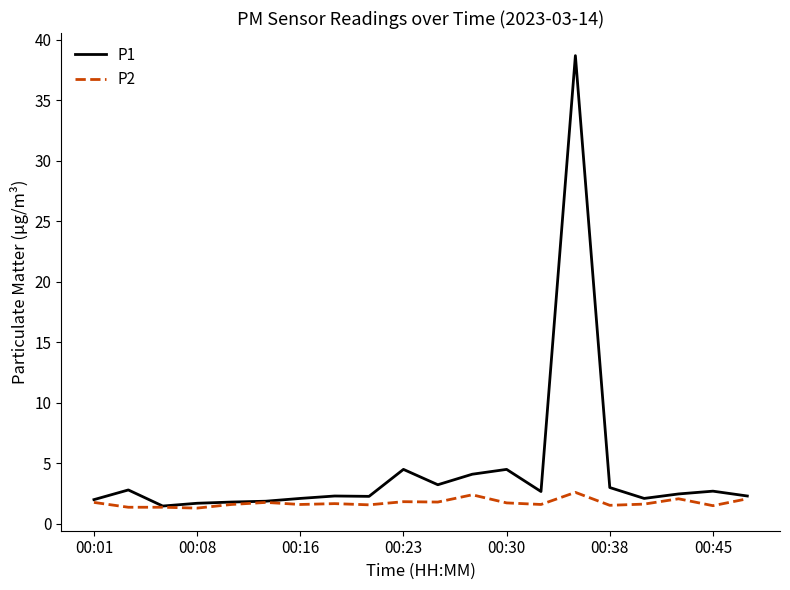

List the series in order of their overall mean, highest first.

P1, P2